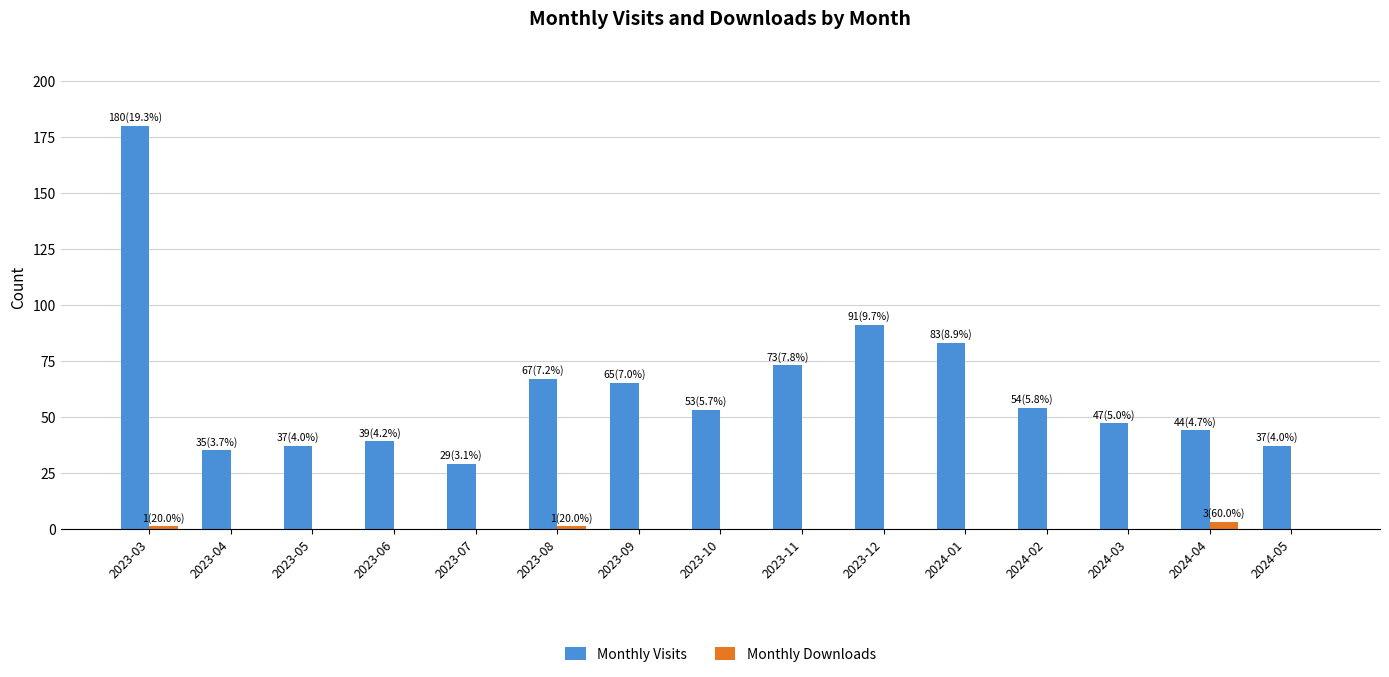

Where does the Monthly Visits series first go above 53?

2023-03